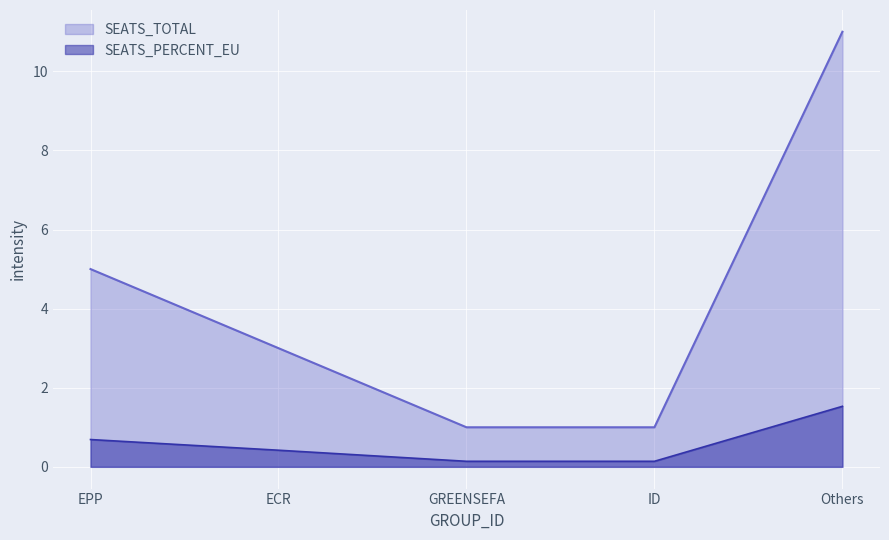

How many data points does each series have?

5